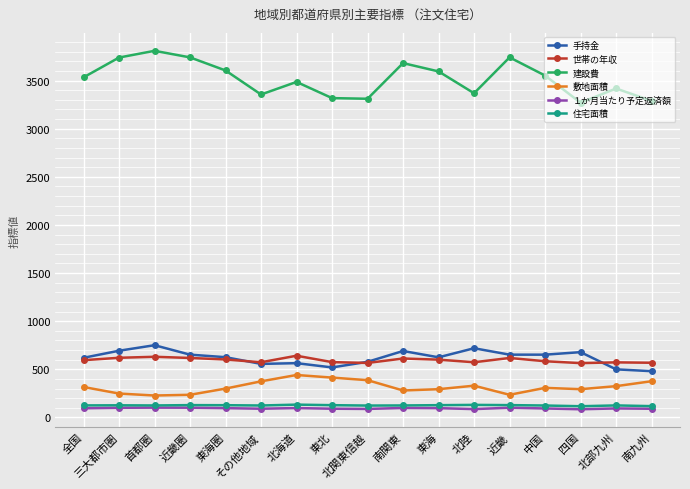

True or false: 建設費 and 敷地面積 intersect in this chart.

False